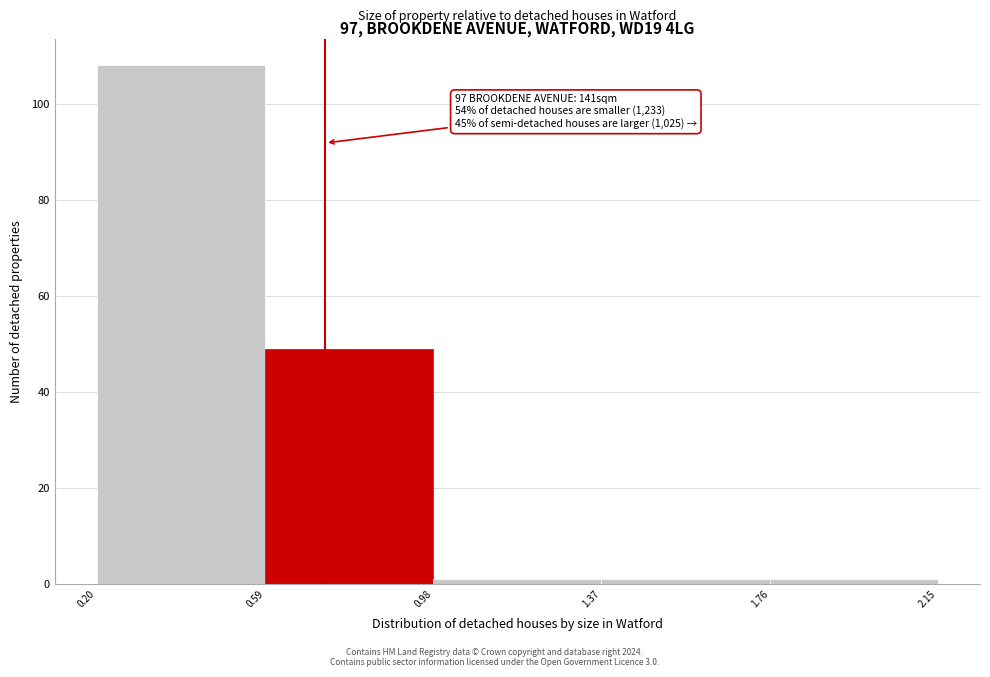

Over which range of the x-axis is the bar tallest?

0.20 to 0.59